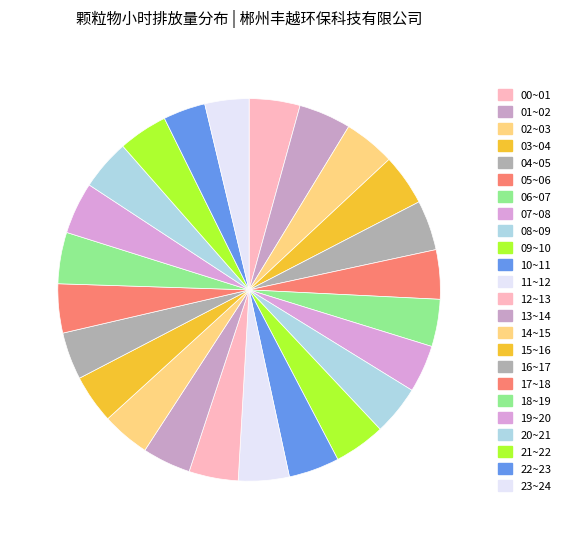

Which category has the biggest portion of the pie?

01~02